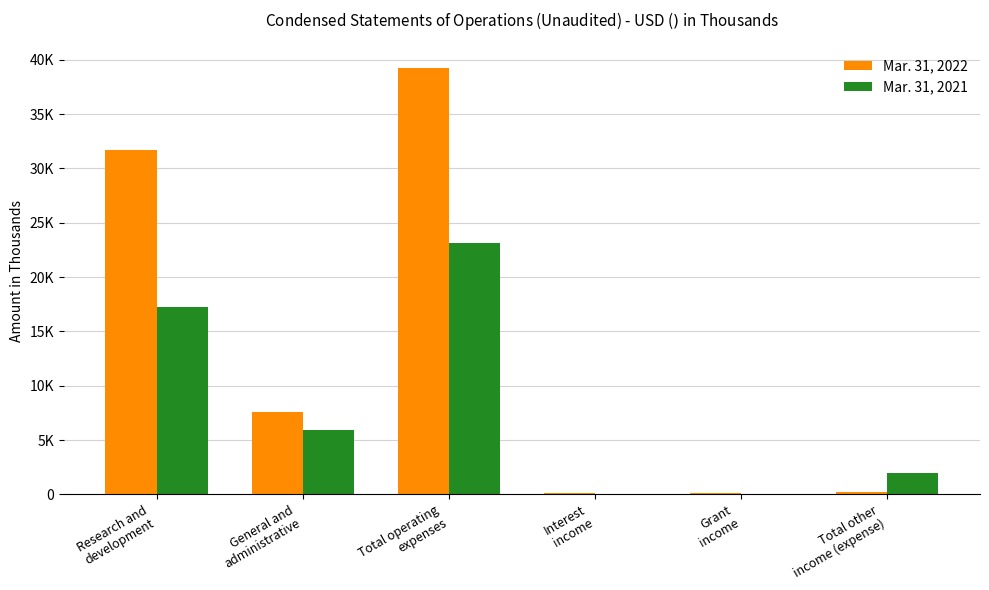

What are all the series names shown in the legend?

Mar. 31, 2022, Mar. 31, 2021